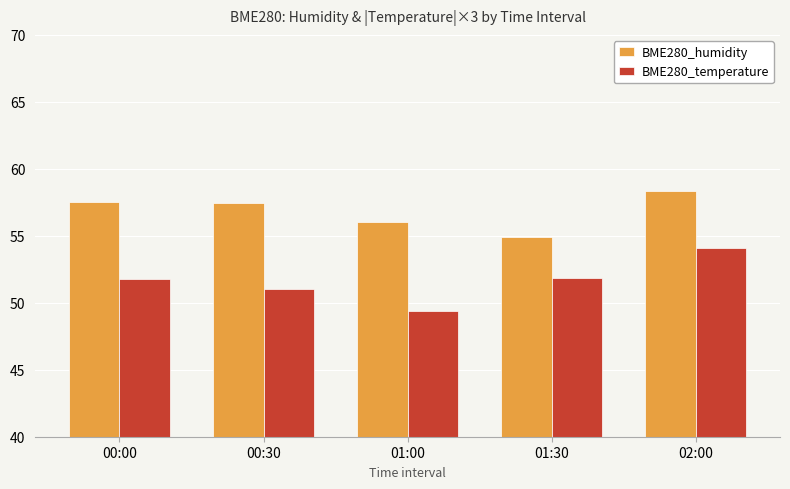

What is the average value of the BME280_temperature series?

51.6